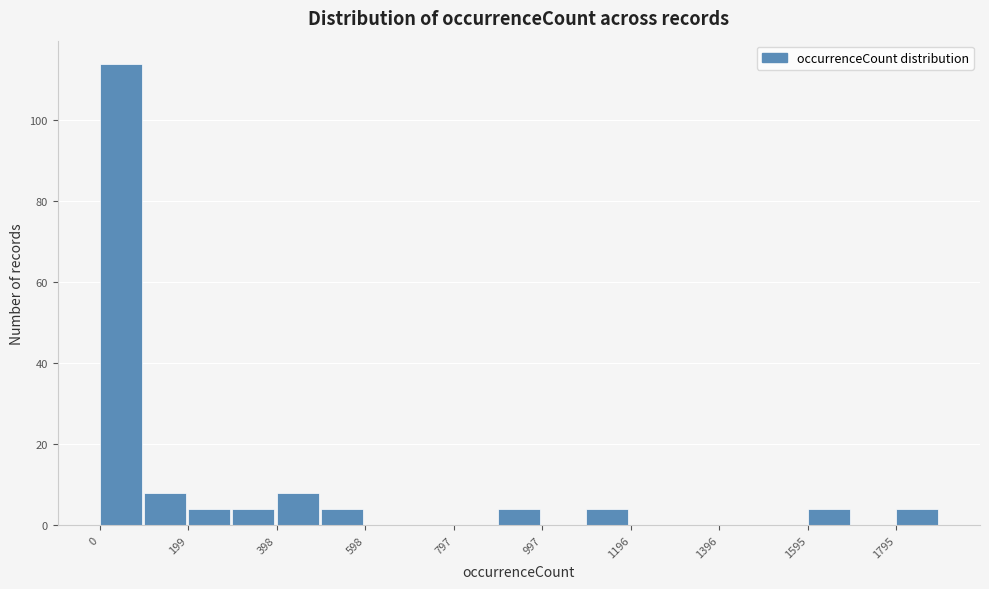

Reading left to right, list every bar in this chart as the range it spans on the x-axis followed by its height. Neither the bar edges nor the heights are printed on the chart, so give them approximately, as read against the axes.

0 to 100: 114
100 to 200: 8
200 to 300: 4
300 to 400: 4
400 to 500: 8
500 to 600: 4
600 to 700: 0
700 to 800: 0
800 to 900: 0
900 to 1000: 4
1000 to 1100: 0
1100 to 1200: 4
1200 to 1300: 0
1300 to 1400: 0
1400 to 1500: 0
1500 to 1600: 0
1600 to 1700: 4
1700 to 1800: 0
1800 to 1900: 4